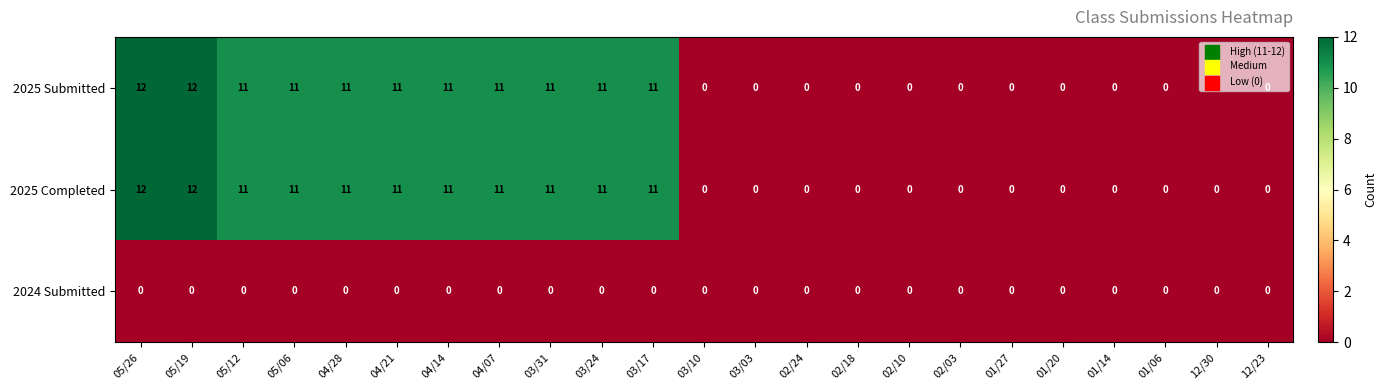

Is it true that 2024 Submitted equals 0 at 01/14?

True